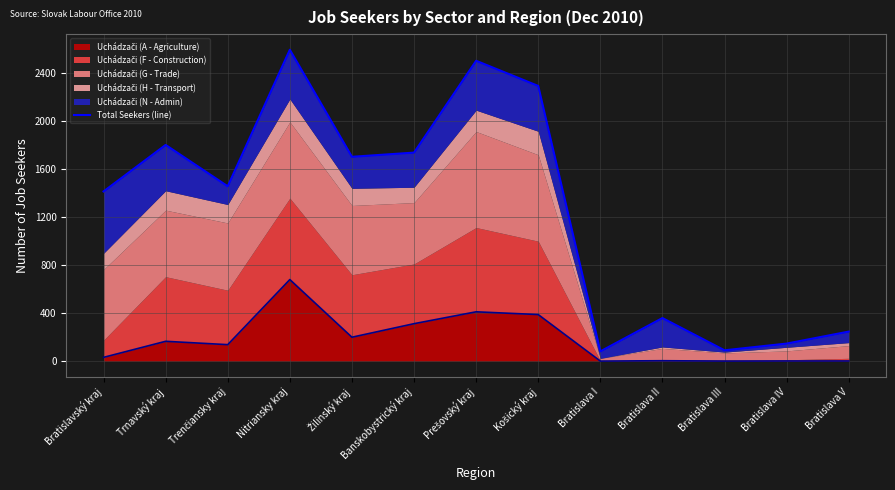

How many interior local peaks (higher than both neighbors) does the data have?

4